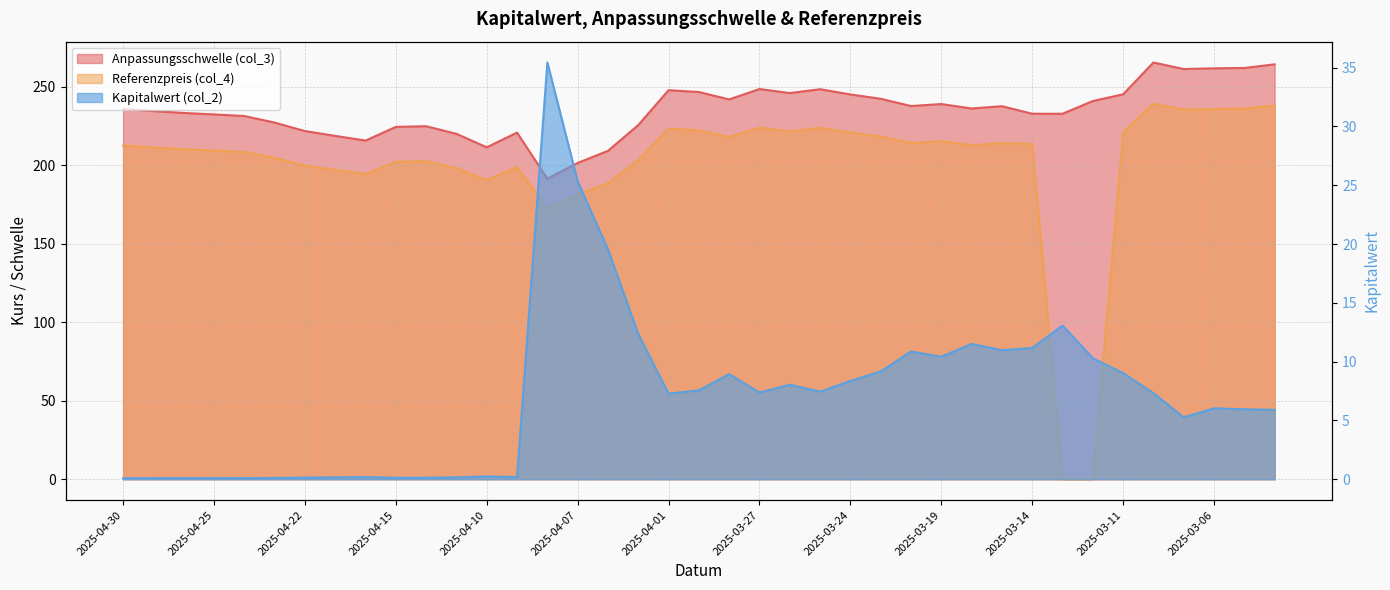

What is the highest value of the Anpassungsschwelle (col_3) series?

265.4